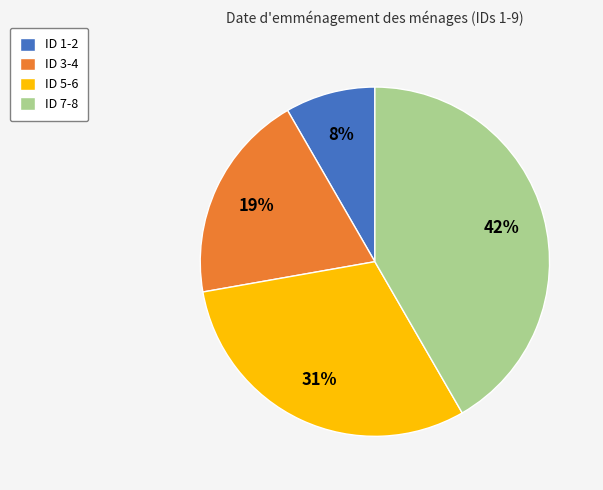

What percentage is the ID 7-8 slice, to the nearest percent?

42%